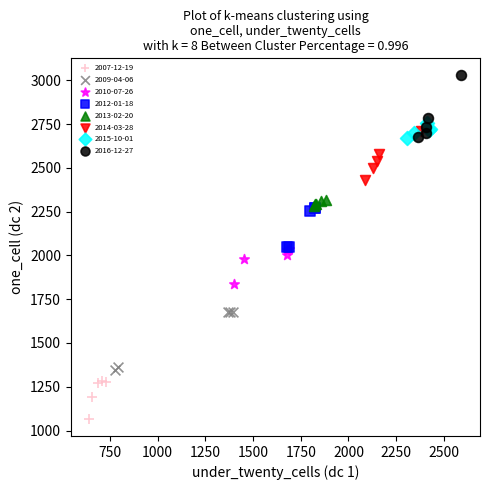

Which series reaches the minimum Y coordinate?

2007-12-19